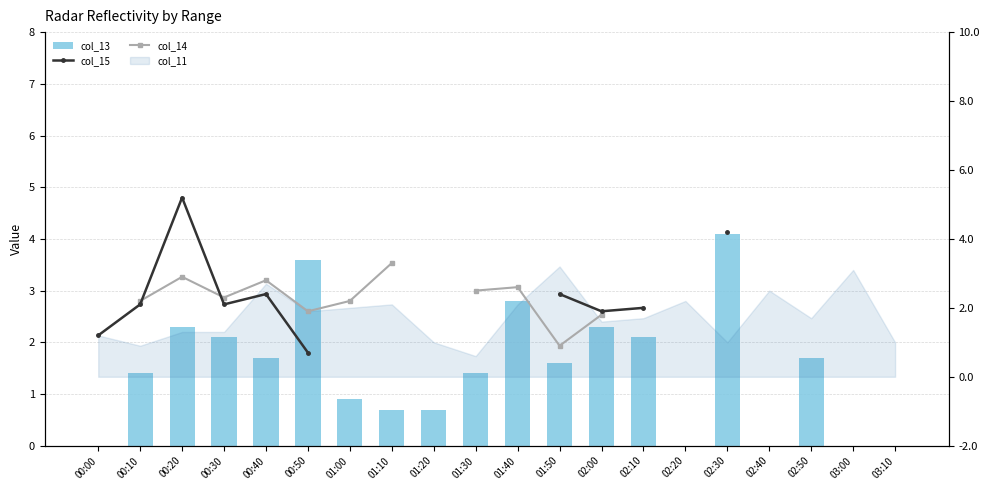

At which label is col_13 closest to 2?

00:30